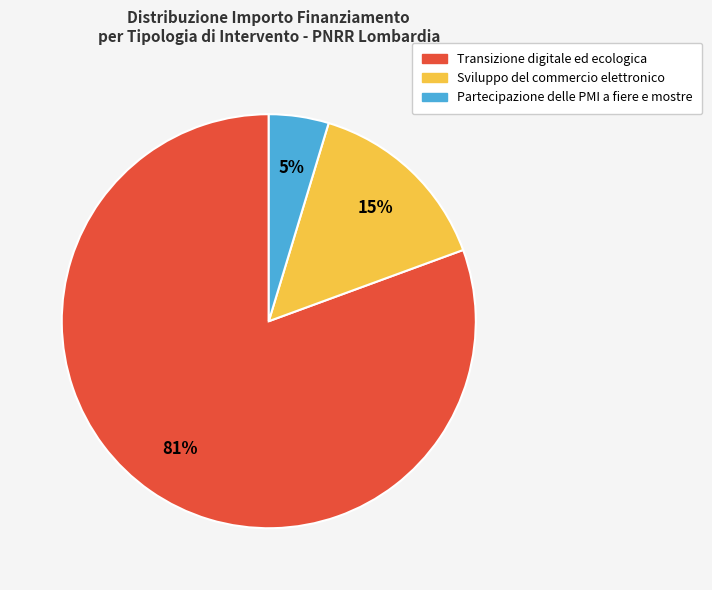

Count the number of slices in the pie.

3